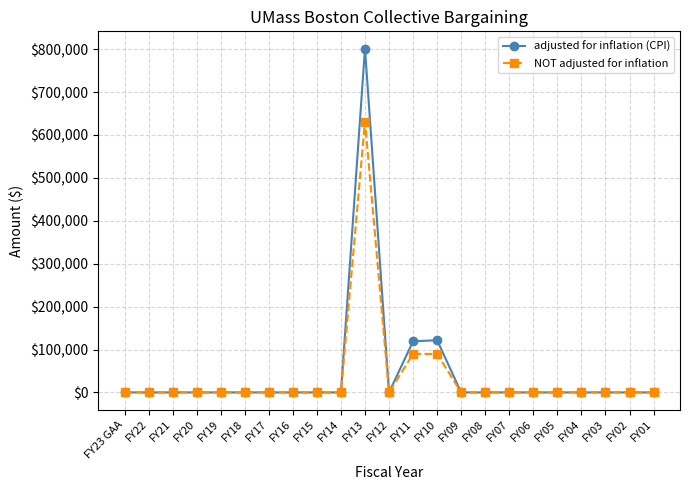

True or false: NOT adjusted for inflation has more than 0 points higher than both neighbors.

True